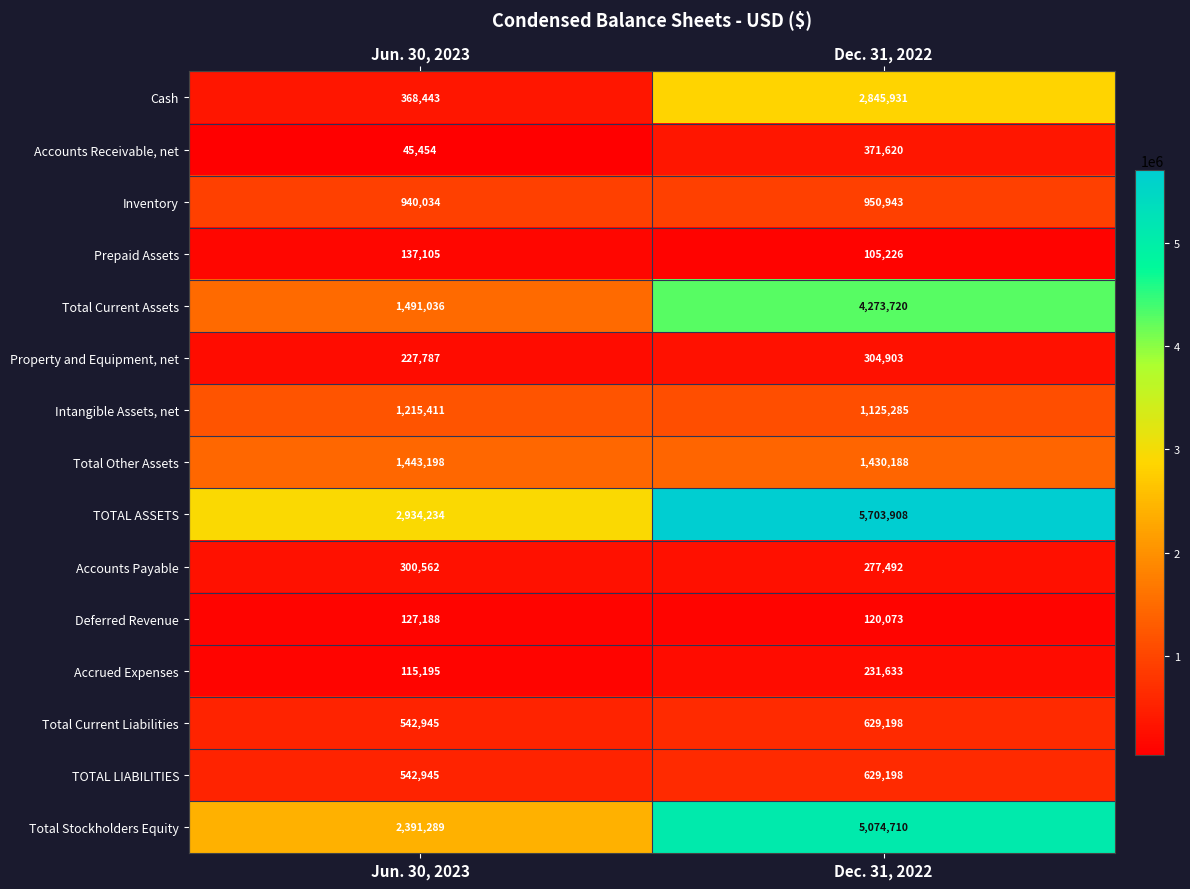

Rank the categories by Total Current Assets value from highest to lowest.

Dec. 31, 2022, Jun. 30, 2023